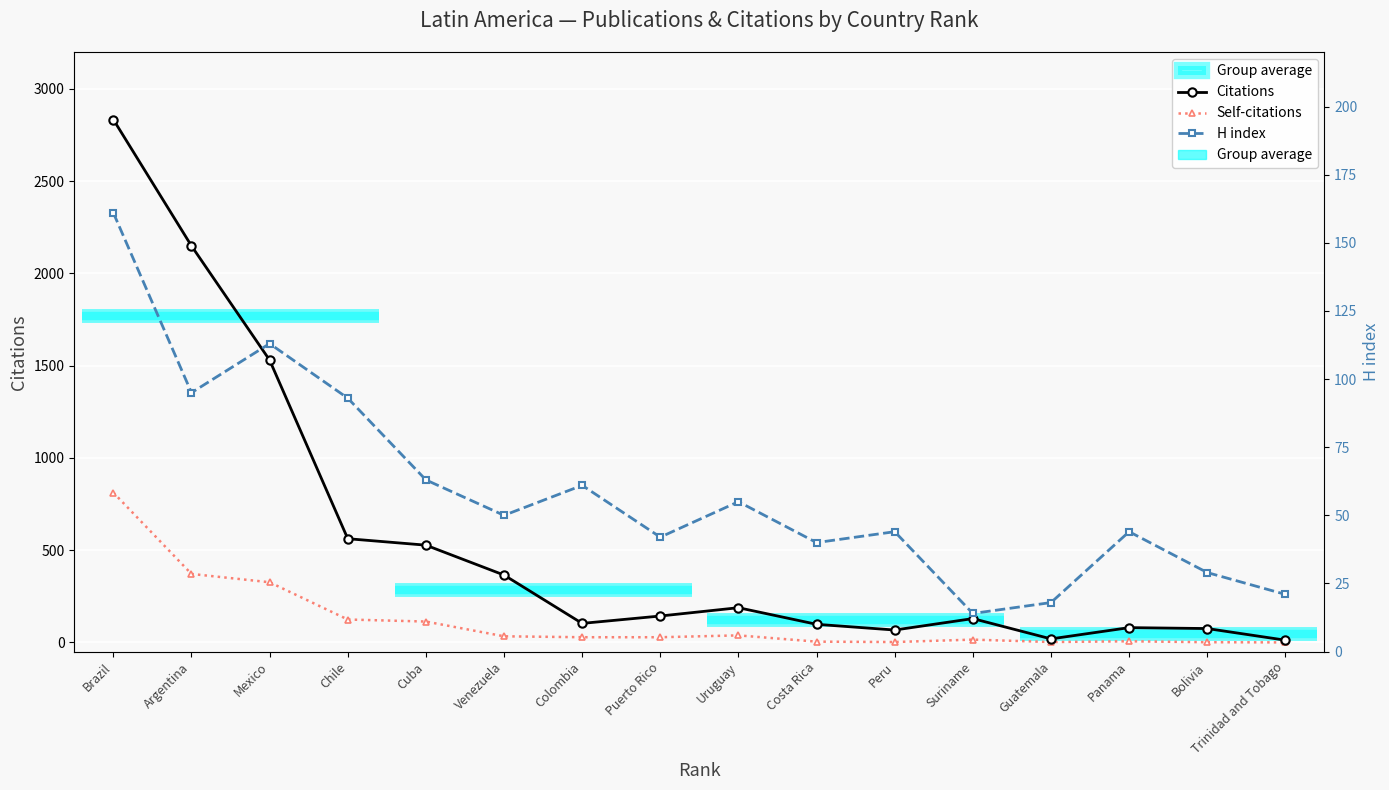

At which label does Self-citations first exceed 28?

Brazil